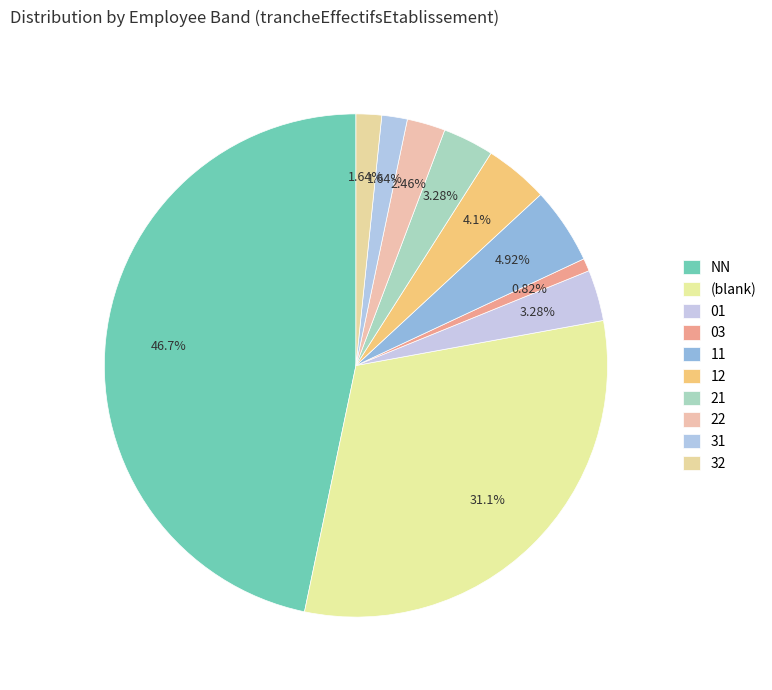

How many slices are in this pie chart?

10